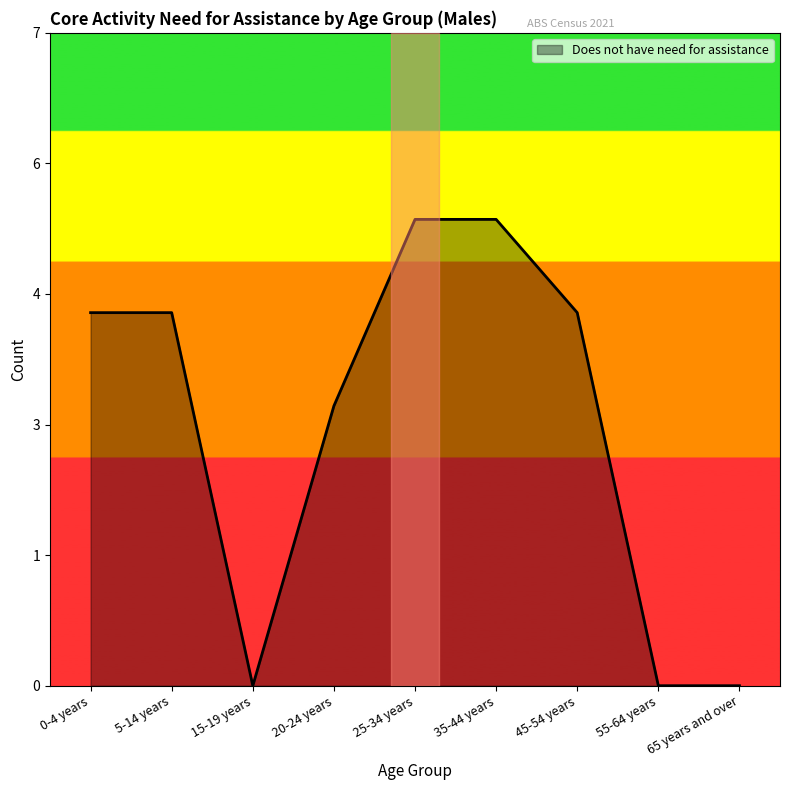

What is the maximum value shown in the chart?

5